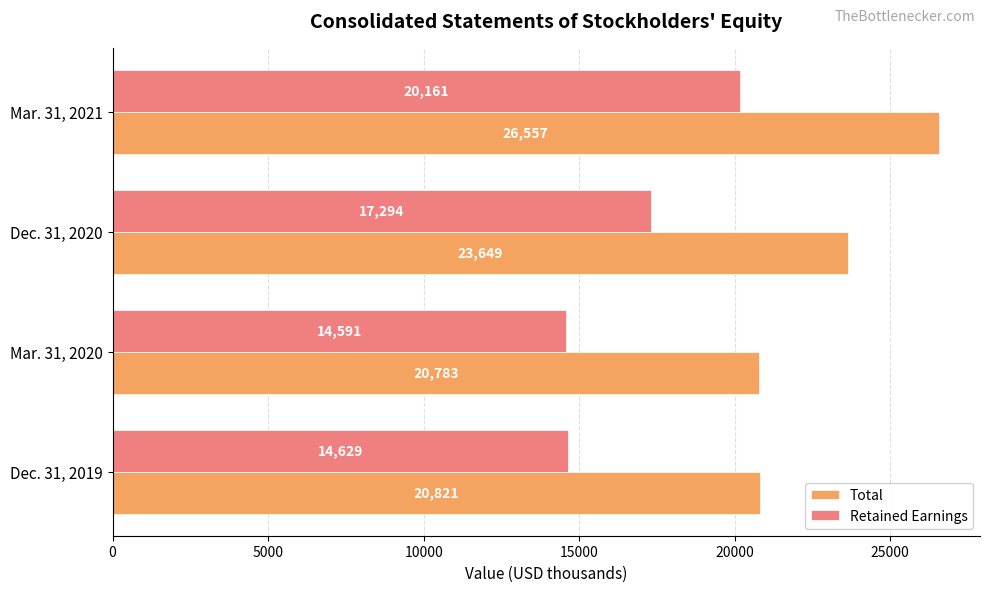

Which series has the widest spread of values?

Total